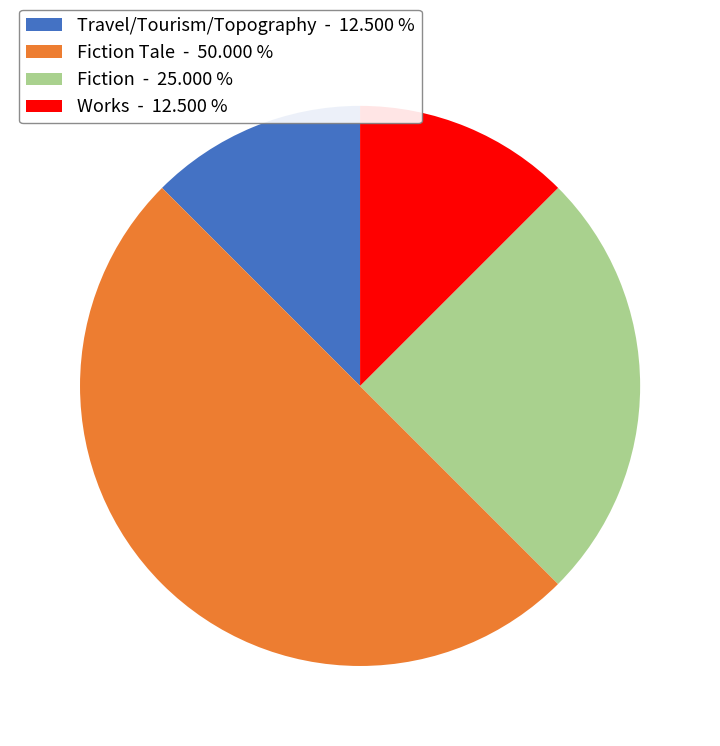

Count the number of slices in the pie.

4